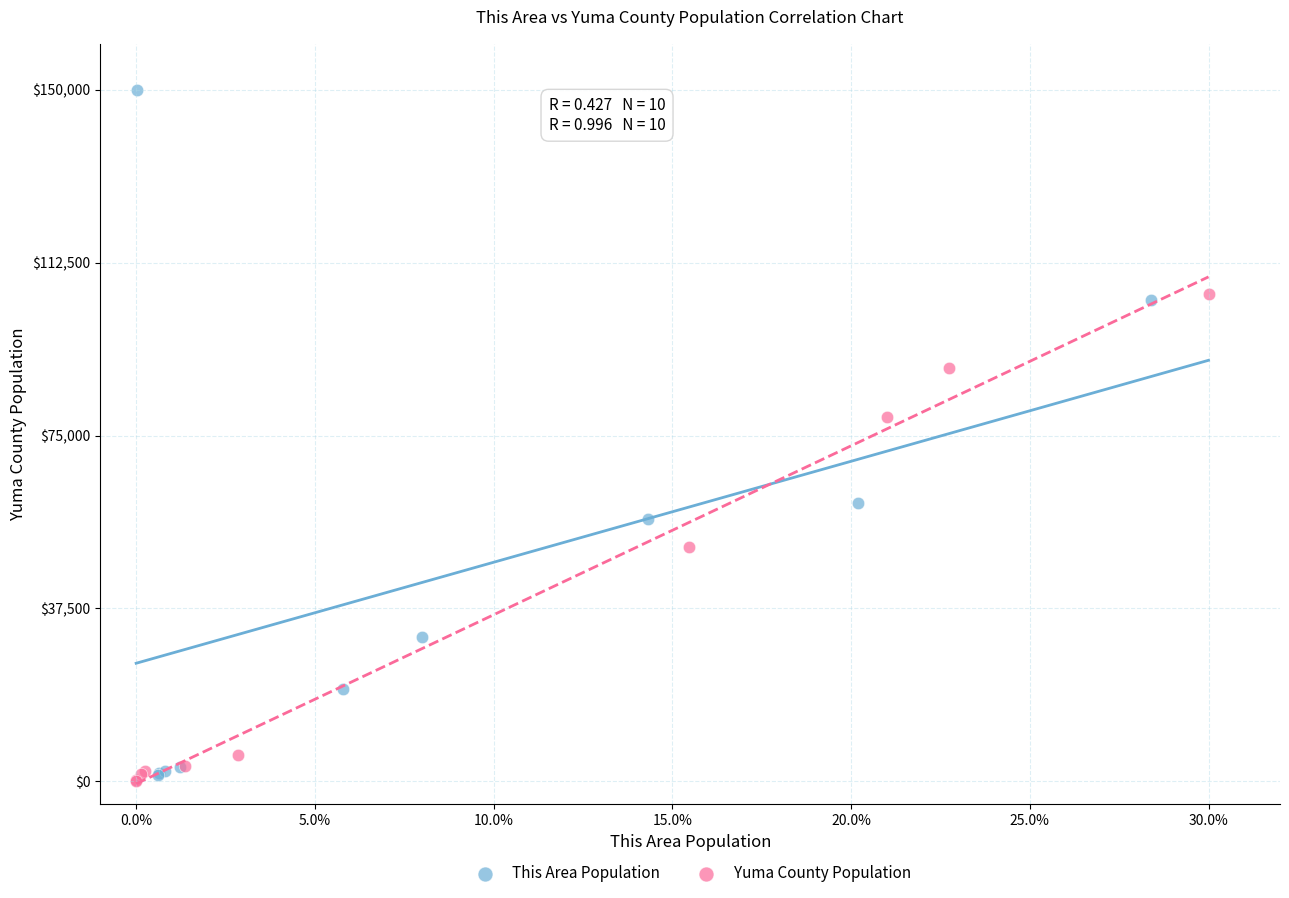

Which series reaches the maximum Y coordinate?

This Area Population